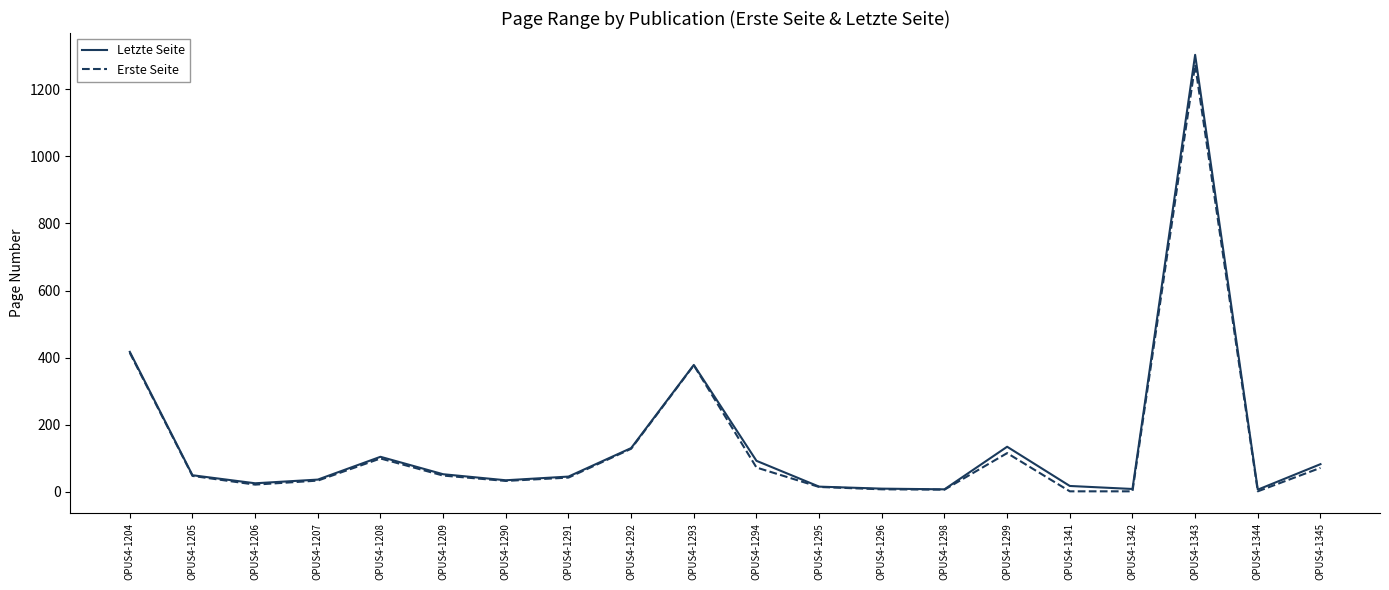

Between OPUS4-1204 and OPUS4-1205, which series saw the biggest shift?

Letzte Seite